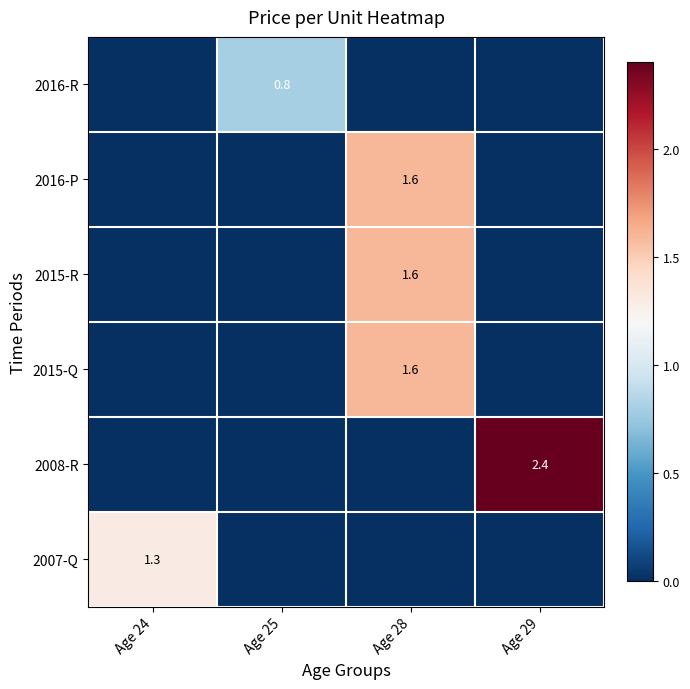

The value of 2015-R at Age 28 is 2.4. True or false?

False